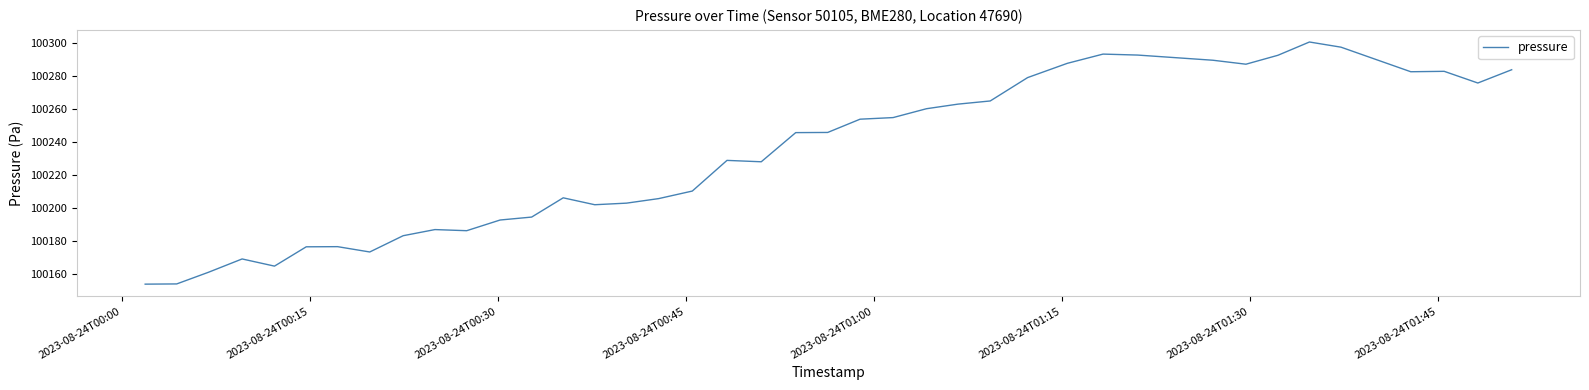

What is the maximum value shown in the chart?

100300.4